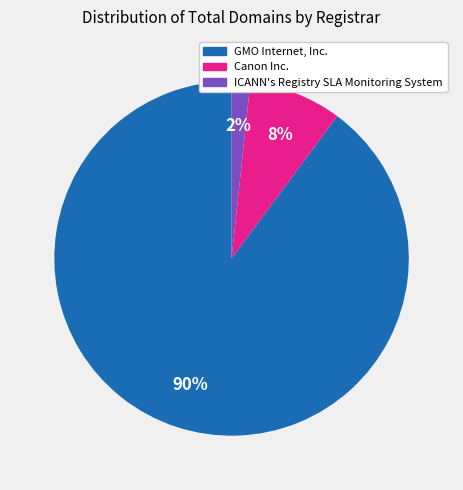

True or false: ICANN's Registry SLA Monitoring System accounts for 2% of the total.

True